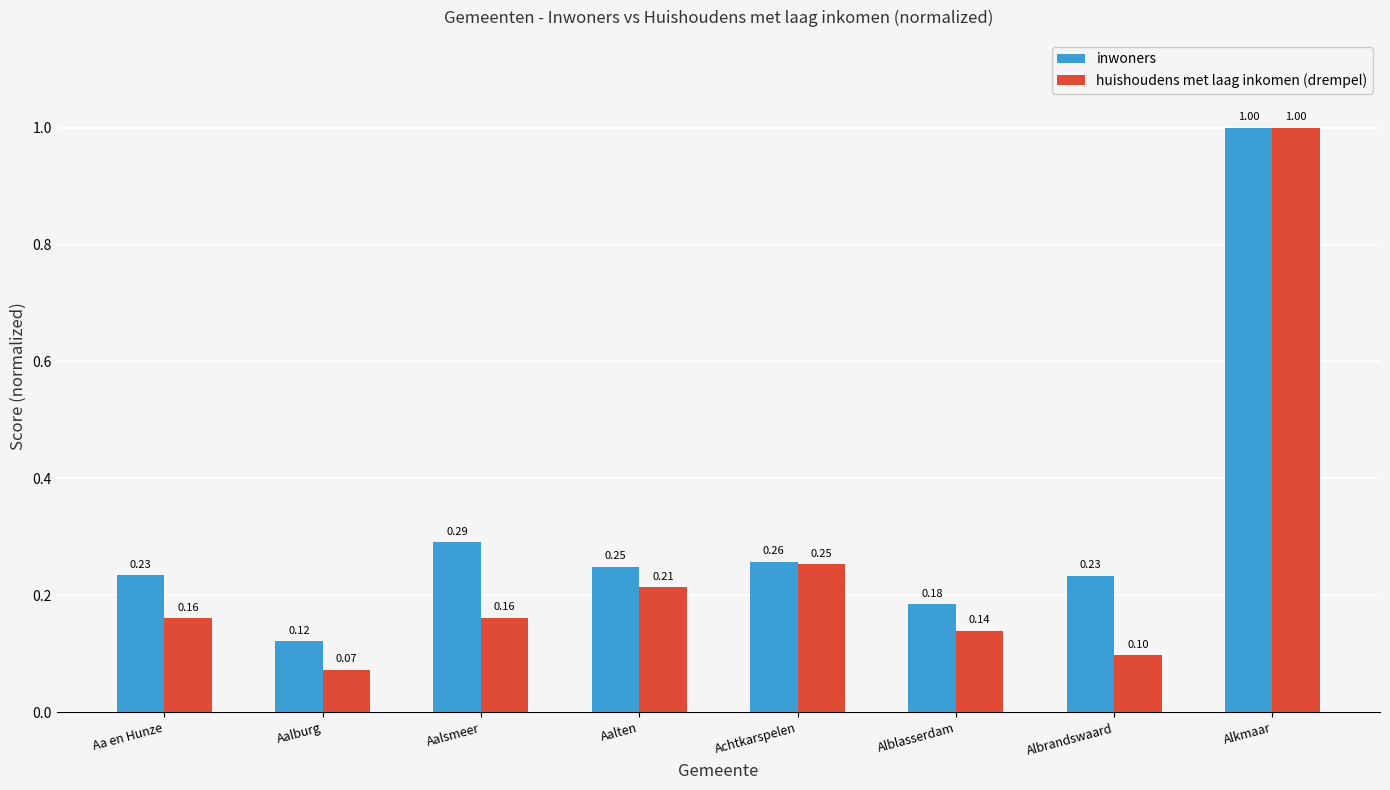

At which category is the sum across all series the highest?

Alkmaar